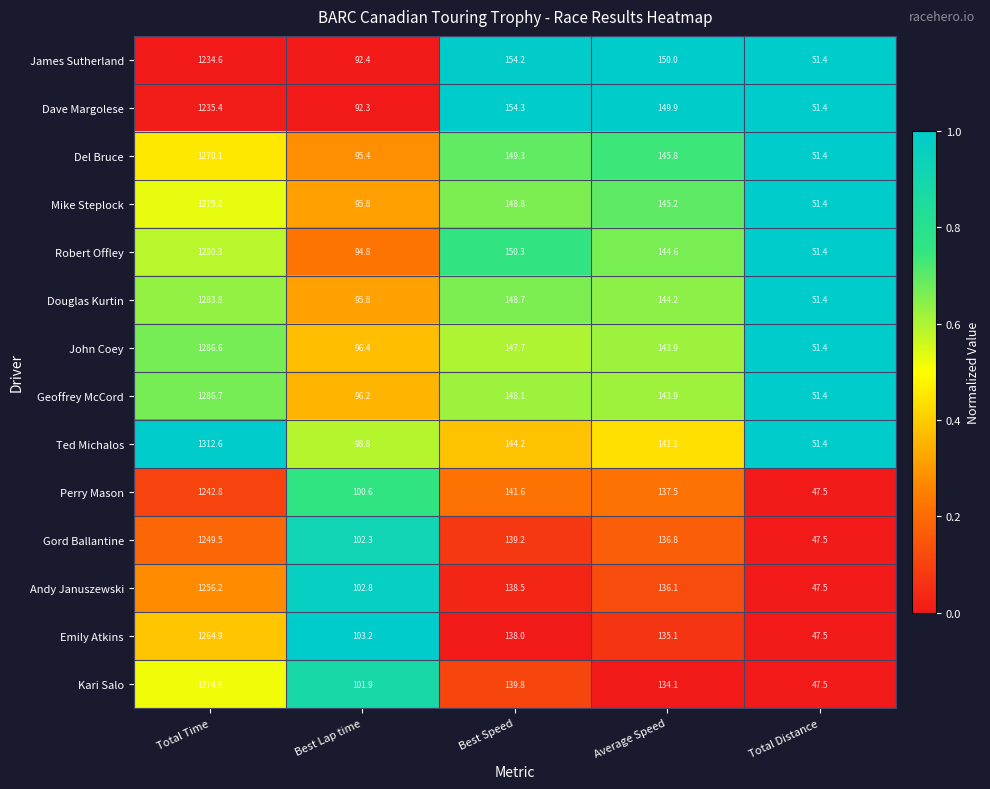

What is the maximum value shown in the chart?

1312.6